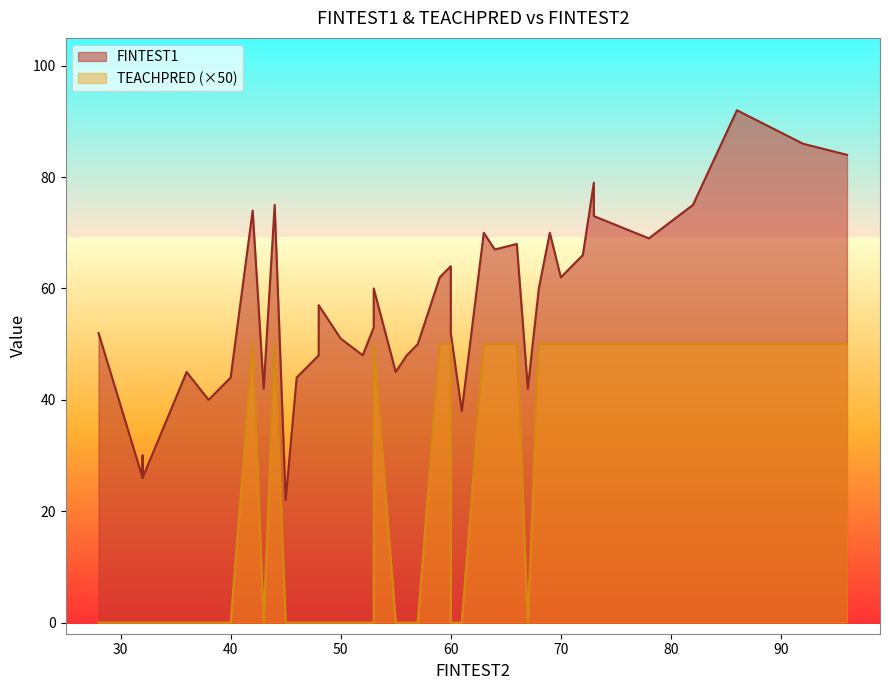

Which series has the widest spread of values?

FINTEST1